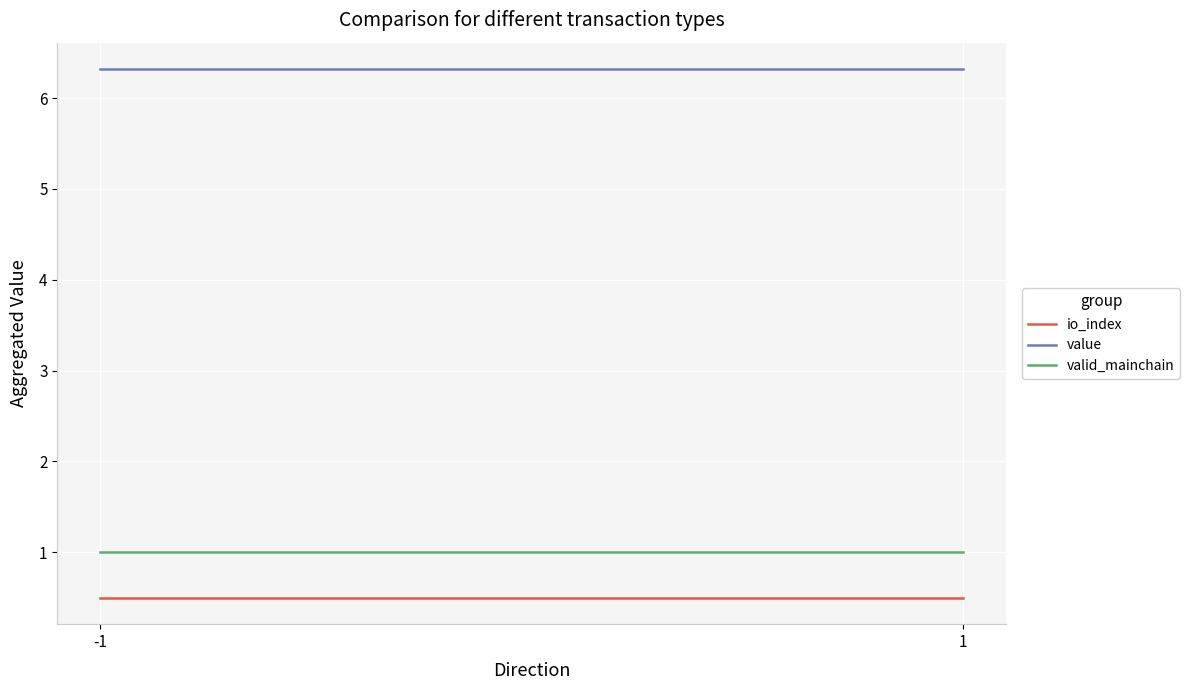

What is the total value across all series at -1?

7.8